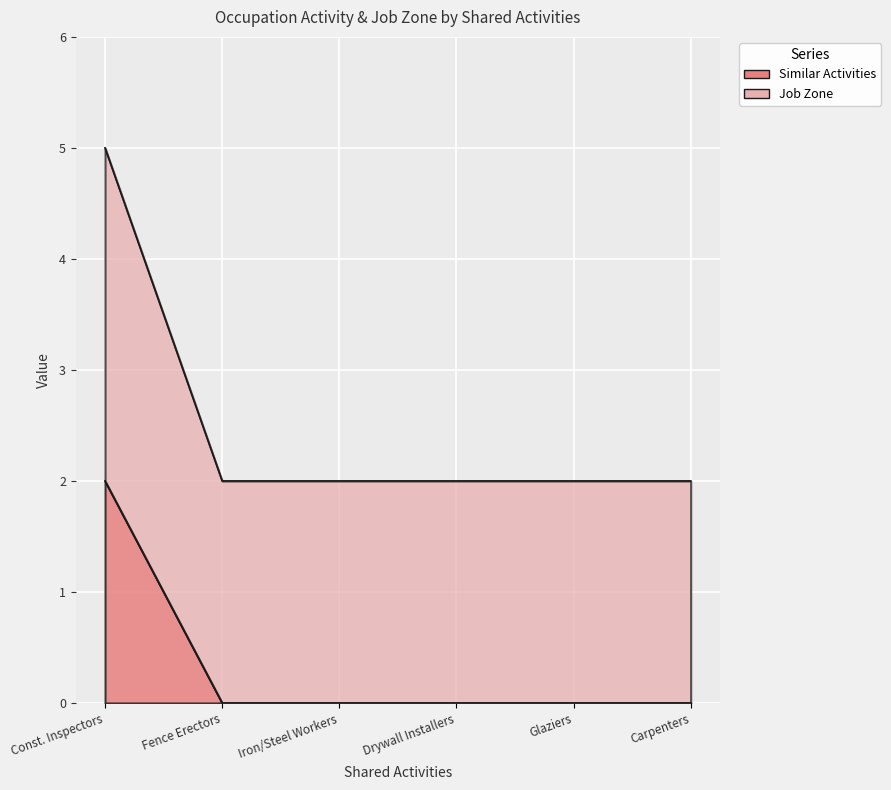

The Job Zone series shows 1 at Carpenters. True or false?

False